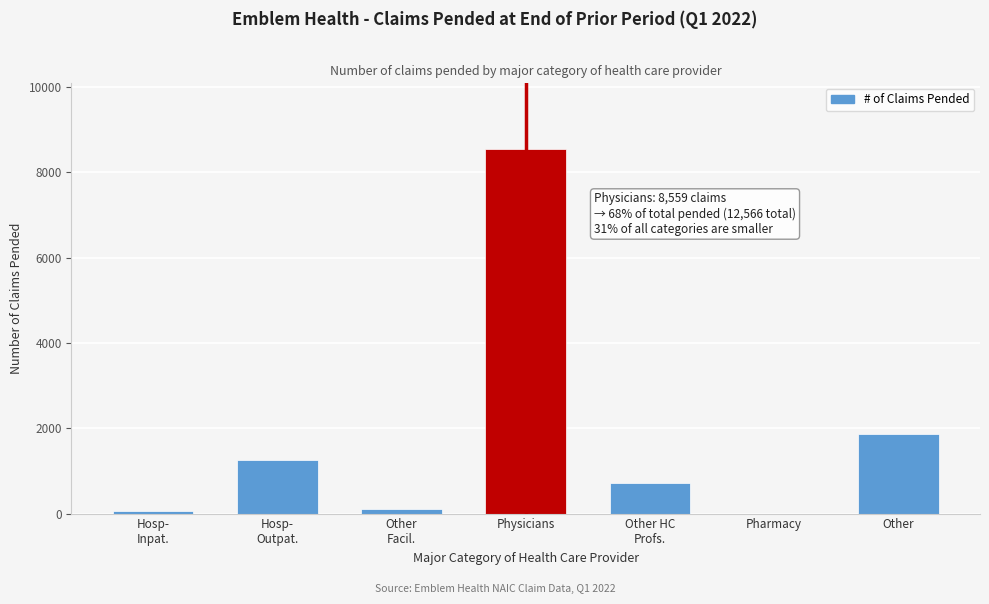

Where is the data nearest to the value 4279?

Other